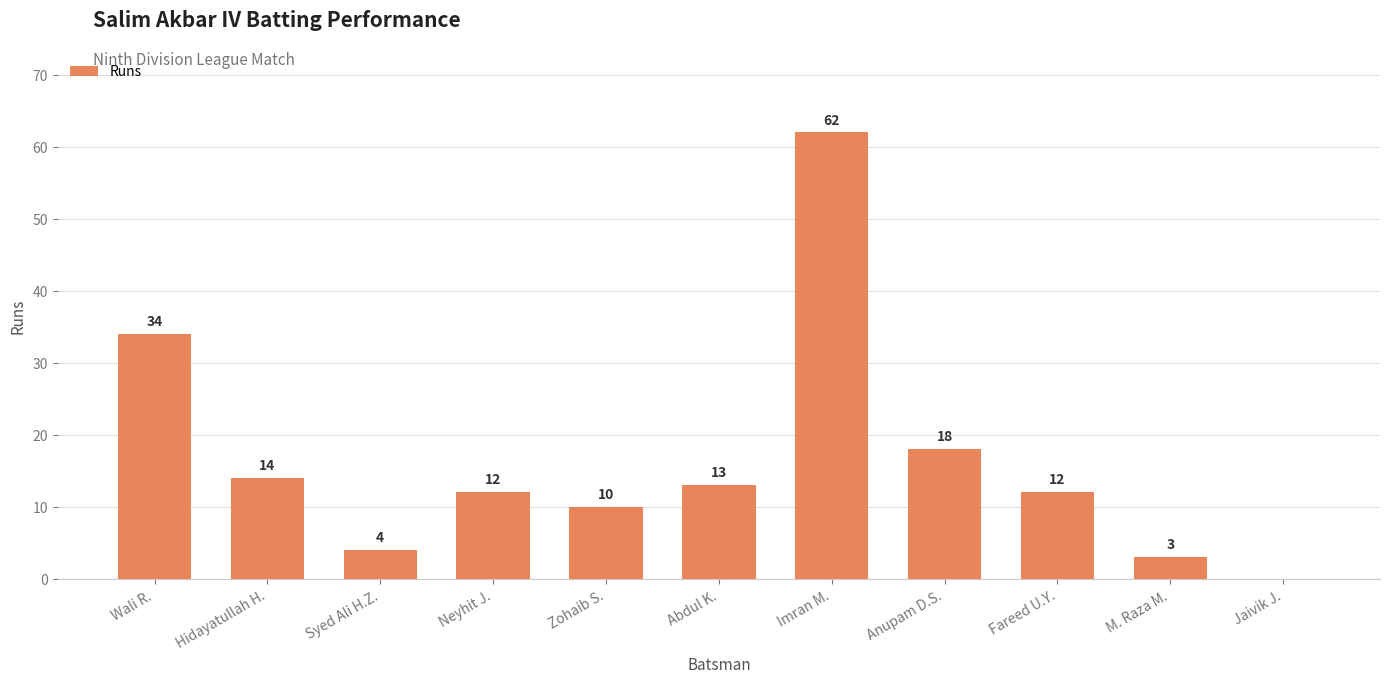

At which category does the chart reach its peak across all series?

Imran M.